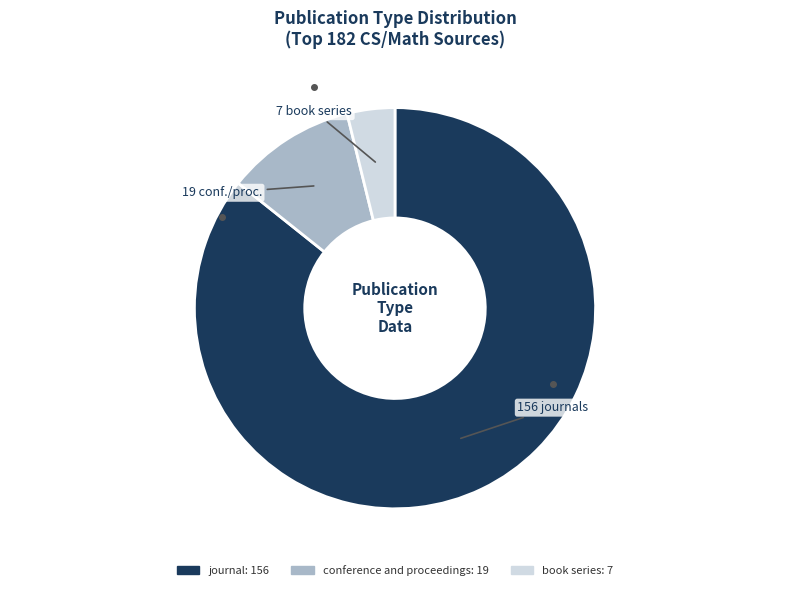

Is conference and proceedings the majority of the pie?

No